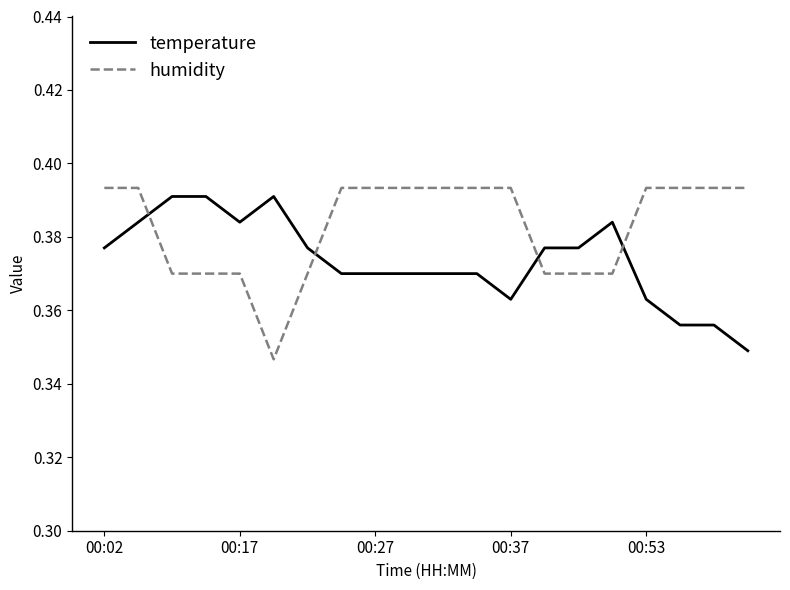

True or false: temperature and humidity cross at least once.

True